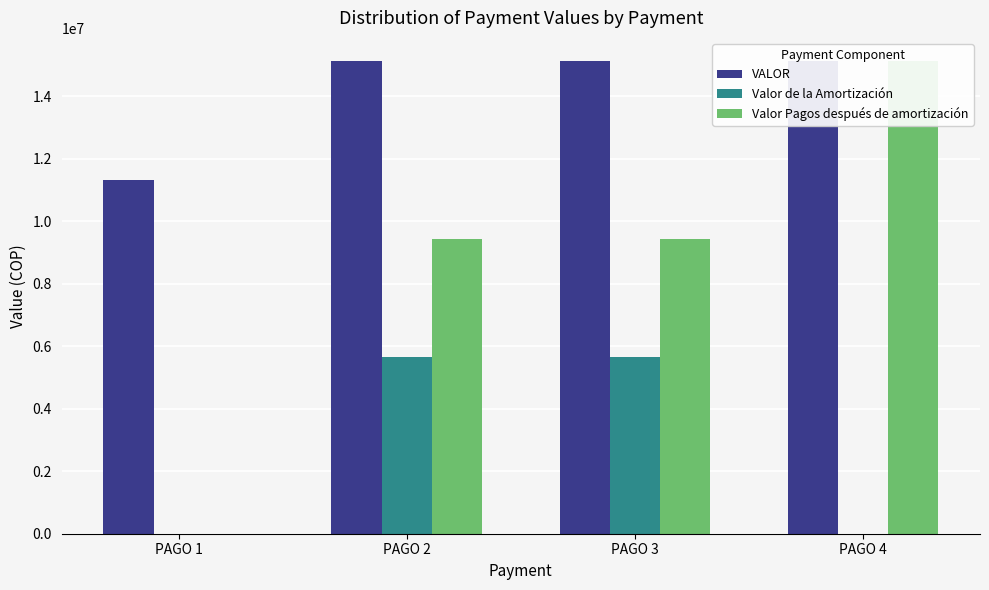

Reading left to right, what are all the values shown in this chart?

VALOR: PAGO 1=11340000	PAGO 2=15120000	PAGO 3=15120000	PAGO 4=15120000
Valor de la Amortización: PAGO 1=0	PAGO 2=5670000	PAGO 3=5670000	PAGO 4=0
Valor Pagos después de amortización: PAGO 1=0	PAGO 2=9450000	PAGO 3=9450000	PAGO 4=15120000